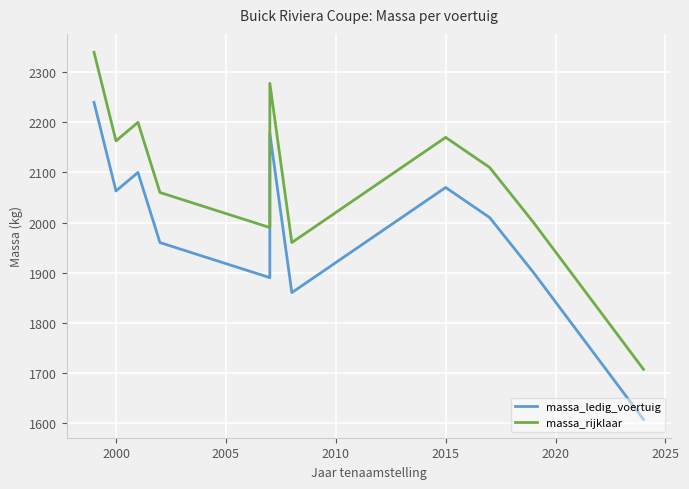

What is the lowest value of the massa_ledig_voertuig series?

1607